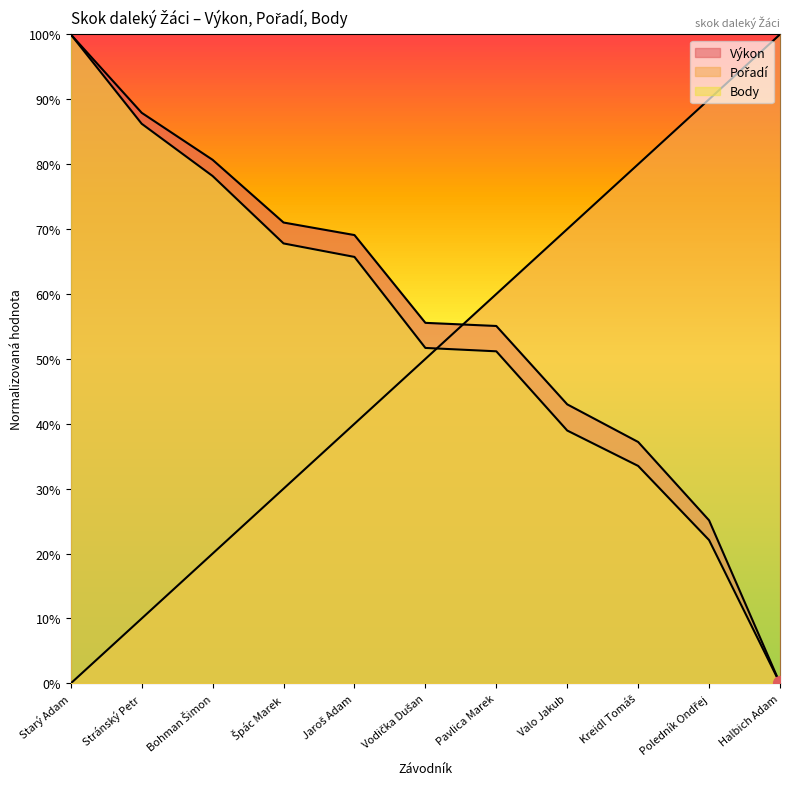

Which series has the largest total across all categories?

Výkon